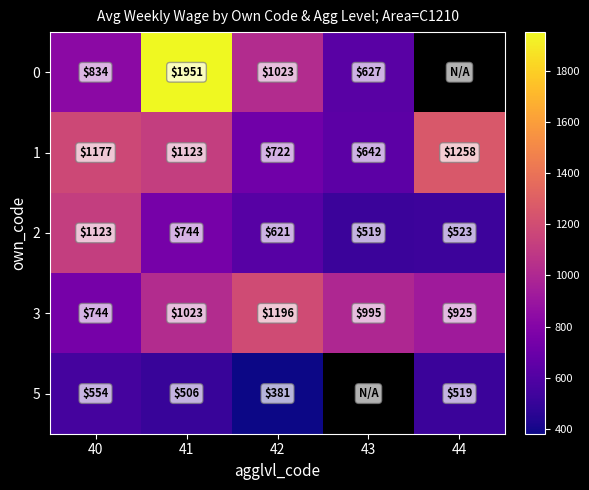

What is the total value across all series at 40?

4432